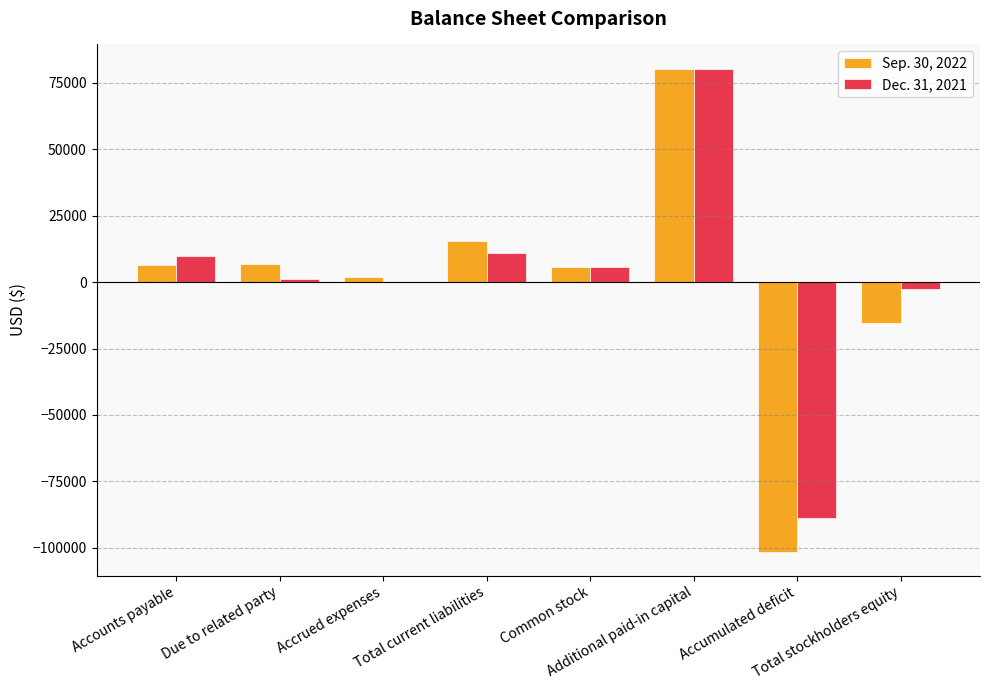

Rank the series at Total stockholders equity from lowest to highest value.

Sep. 30, 2022, Dec. 31, 2021